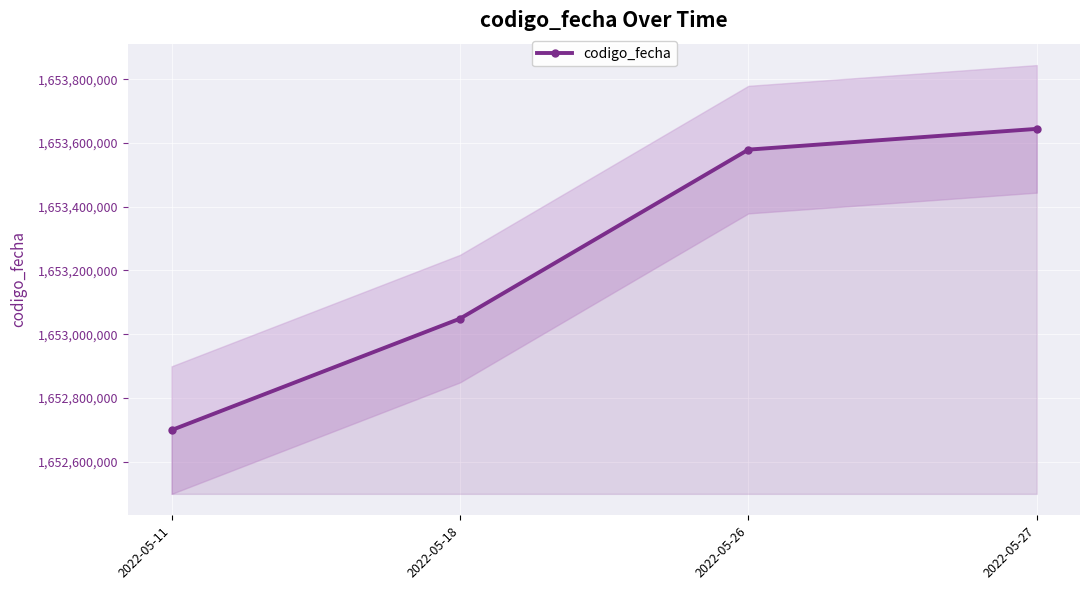

What is the sum of the values at 2022-05-18 and 2022-05-26?

3306627861